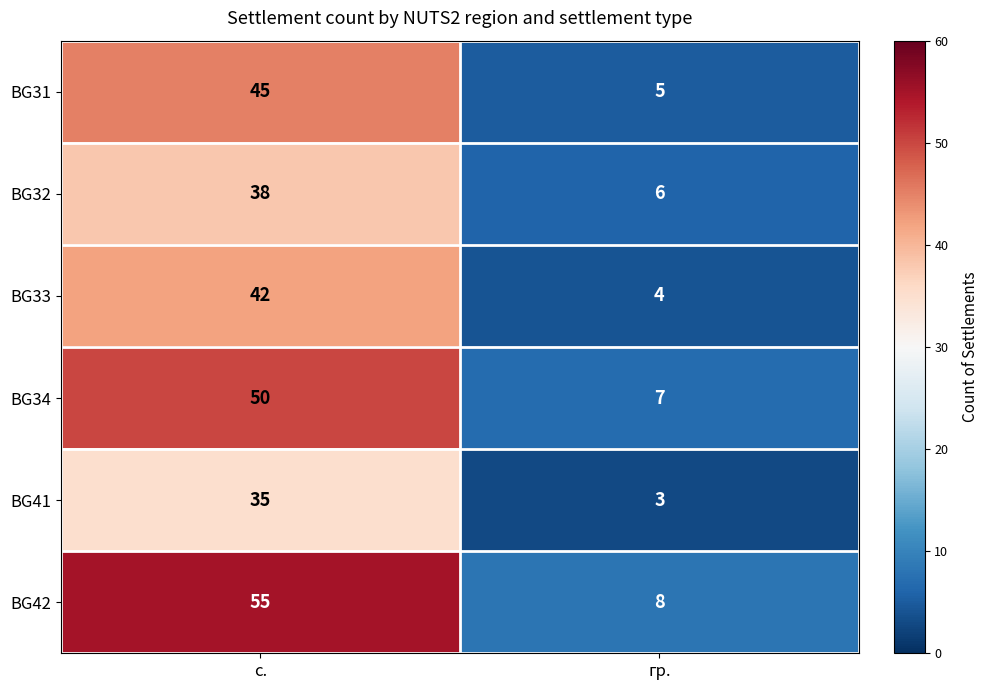

What is the greatest value displayed?

55